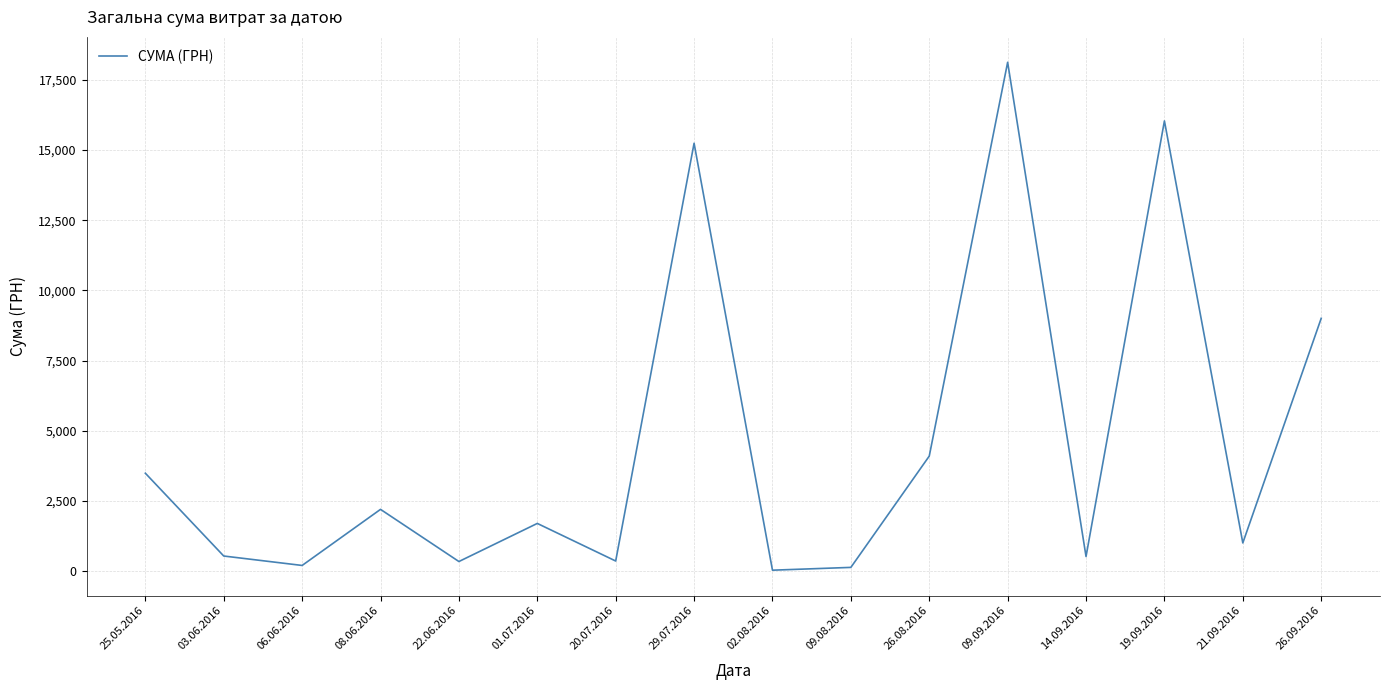

Which category has the highest value across all series?

09.09.2016